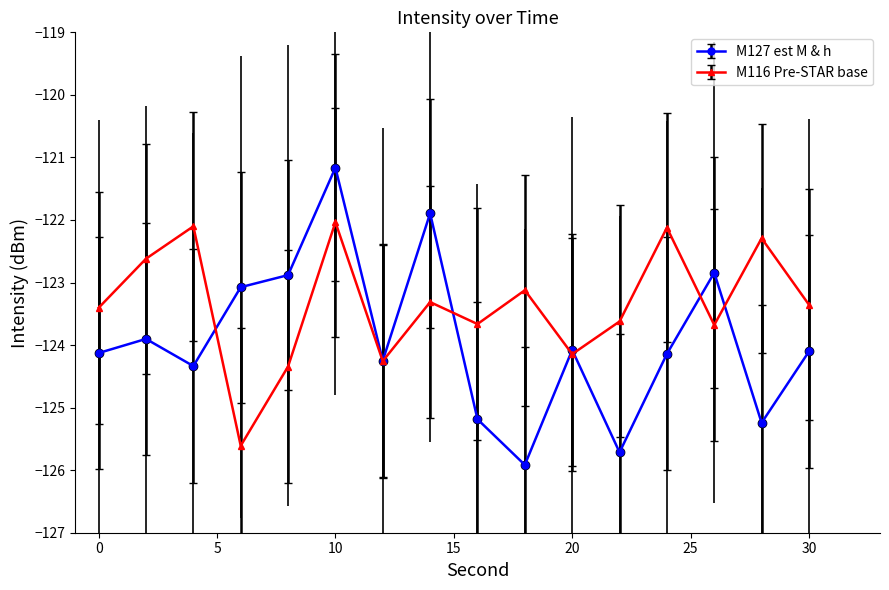

What is the value of the M116 Pre-STAR base point at the 2nd from the left?

-122.6